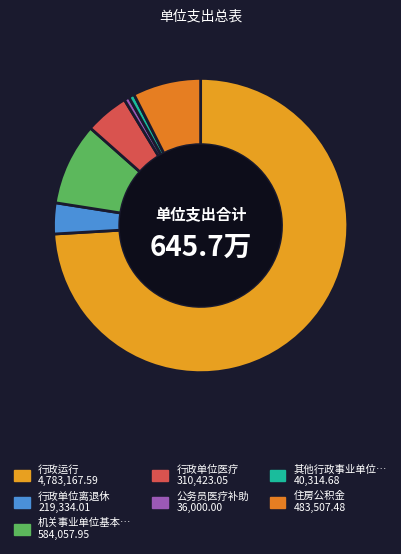

How many segments does this pie chart have?

7